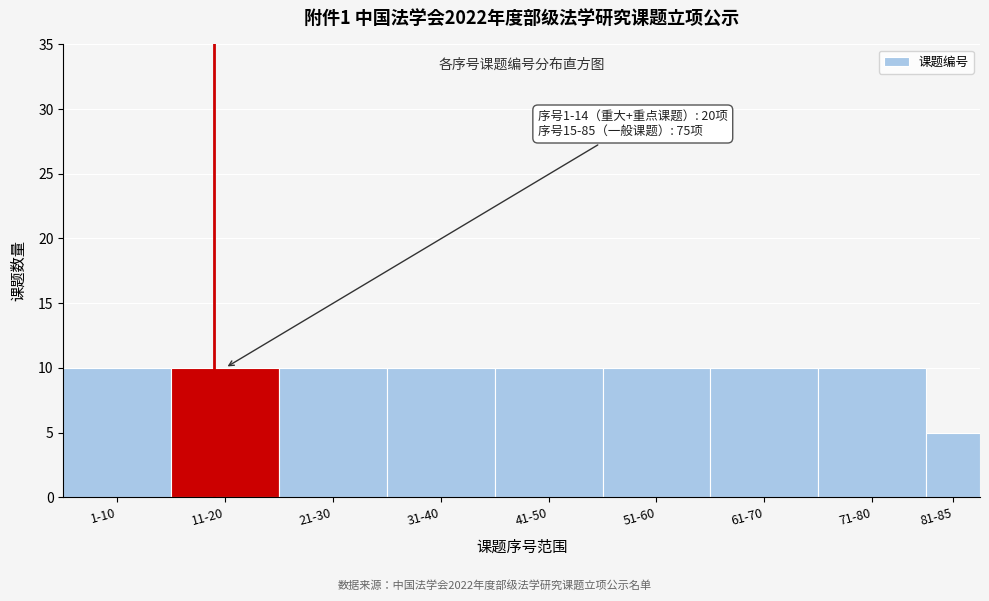

Reading left to right, extract all data points from this chart.

10	10	10	10	10	10	10	10	5